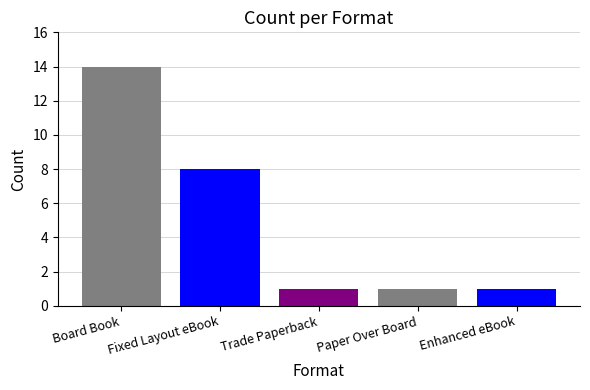

Are the bars horizontal?

No